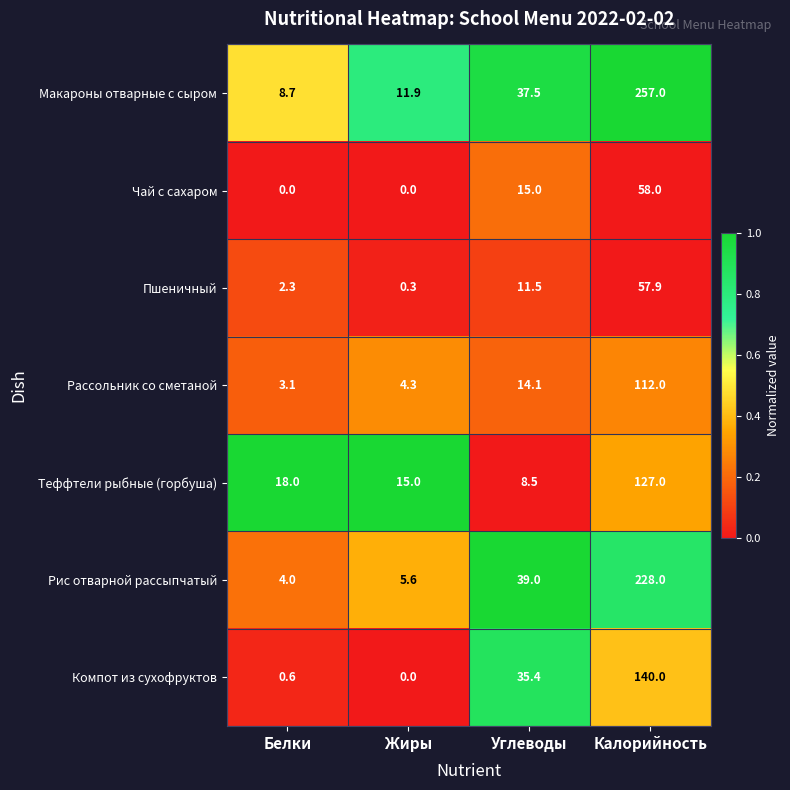

Reading right to left, what are all the values shown in this chart?

Макароны отварные с сыром: Калорийность=257.0	Углеводы=37.5	Жиры=11.9	Белки=8.7
Чай с сахаром: Калорийность=58.0	Углеводы=15.0	Жиры=0.0	Белки=0.0
Пшеничный: Калорийность=57.9	Углеводы=11.5	Жиры=0.3	Белки=2.3
Рассольник со сметаной: Калорийность=112.0	Углеводы=14.1	Жиры=4.3	Белки=3.1
Теффтели рыбные (горбуша): Калорийность=127.0	Углеводы=8.5	Жиры=15.0	Белки=18.0
Рис отварной рассыпчатый: Калорийность=228.0	Углеводы=39.0	Жиры=5.6	Белки=4.0
Компот из сухофруктов: Калорийность=140.0	Углеводы=35.4	Жиры=0.0	Белки=0.6